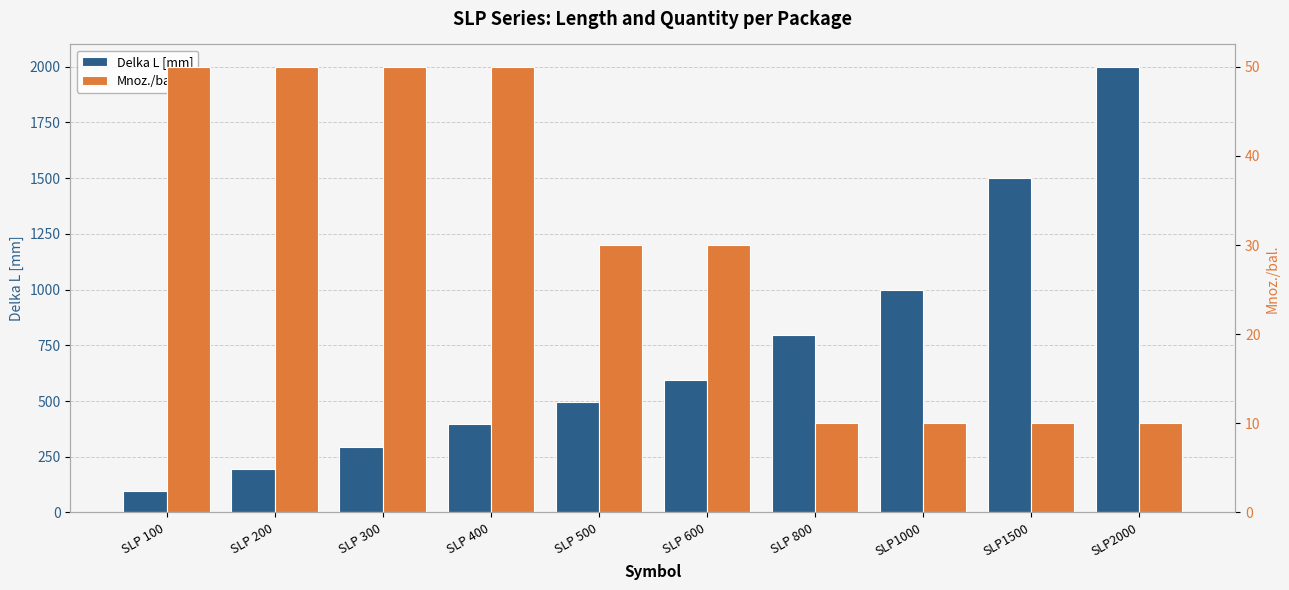

What is the difference between the highest and lowest values at SLP 600?

565